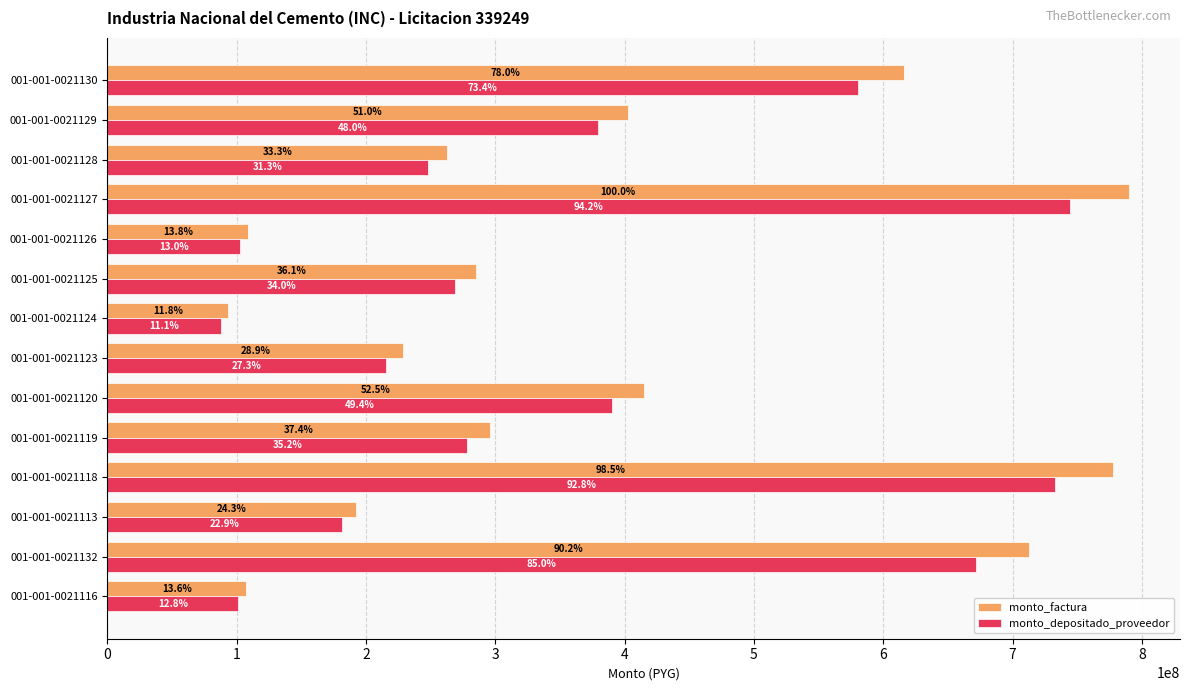

Rank the series by their maximum value, from highest to lowest.

monto_factura, monto_depositado_proveedor